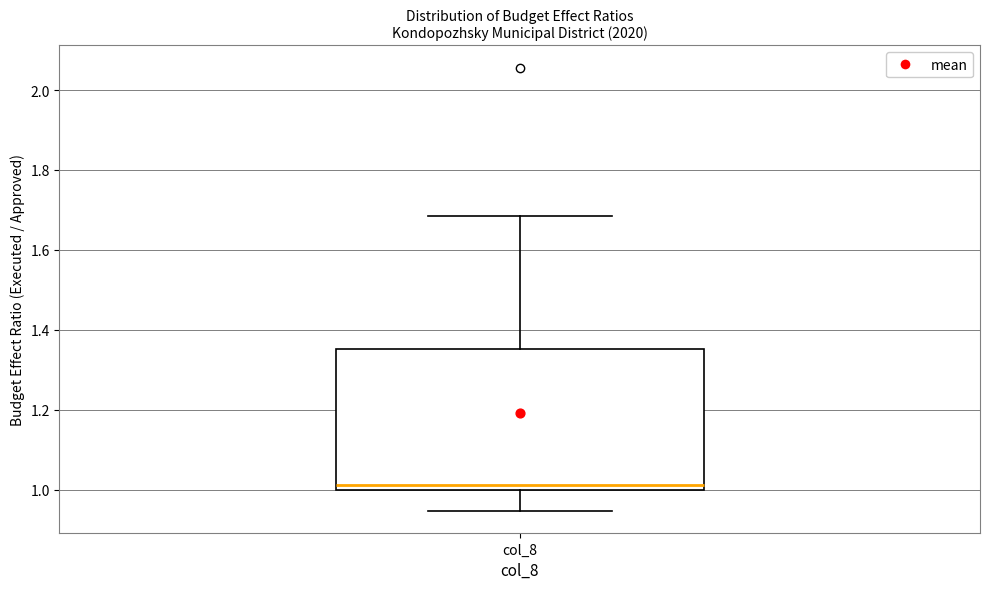

Read this box plot against the y-axis: the position of the median line, the range covered by the box, and the ends of both whiskers. The values are not printed on the chart, so give them approximately, as read against the axis.

median 1.02, box 1.00 to 1.36, whiskers 0.94 to 1.68